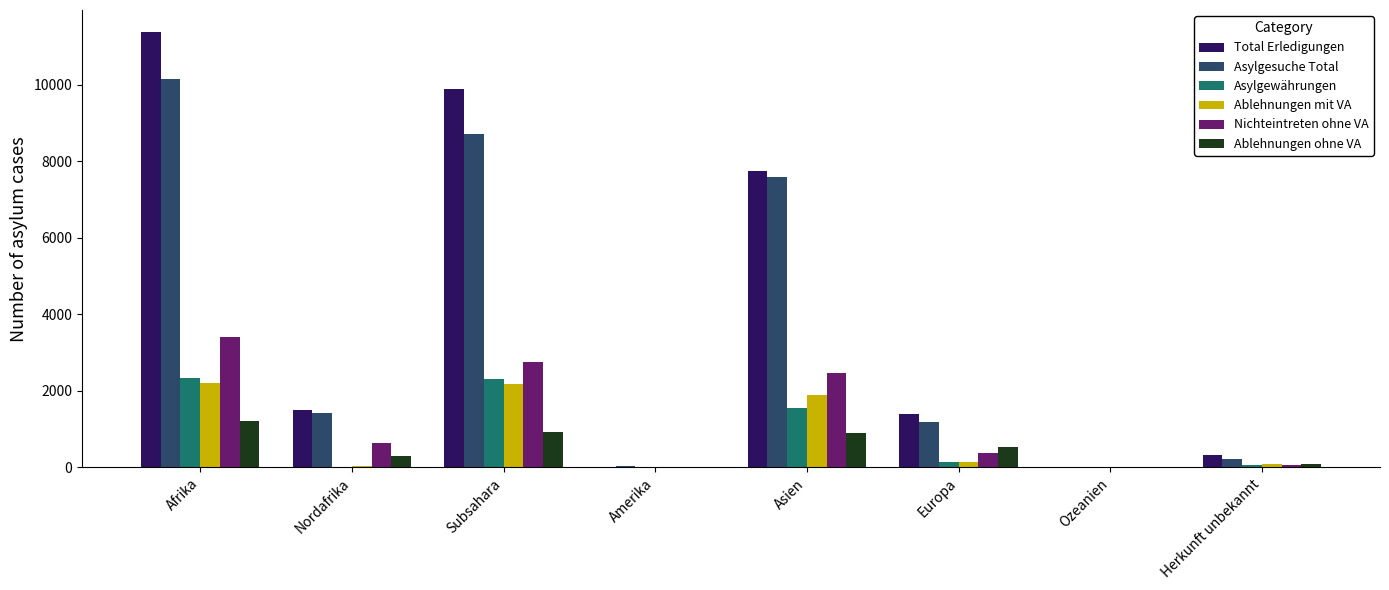

Which series has the largest total across all categories?

Total Erledigungen